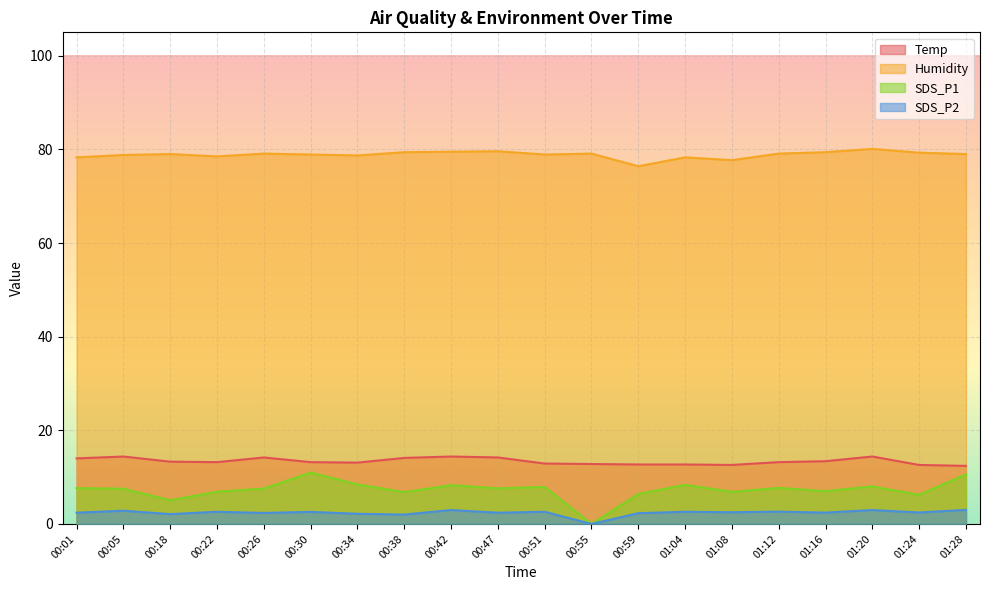

What is the maximum value shown in the chart?

80.1